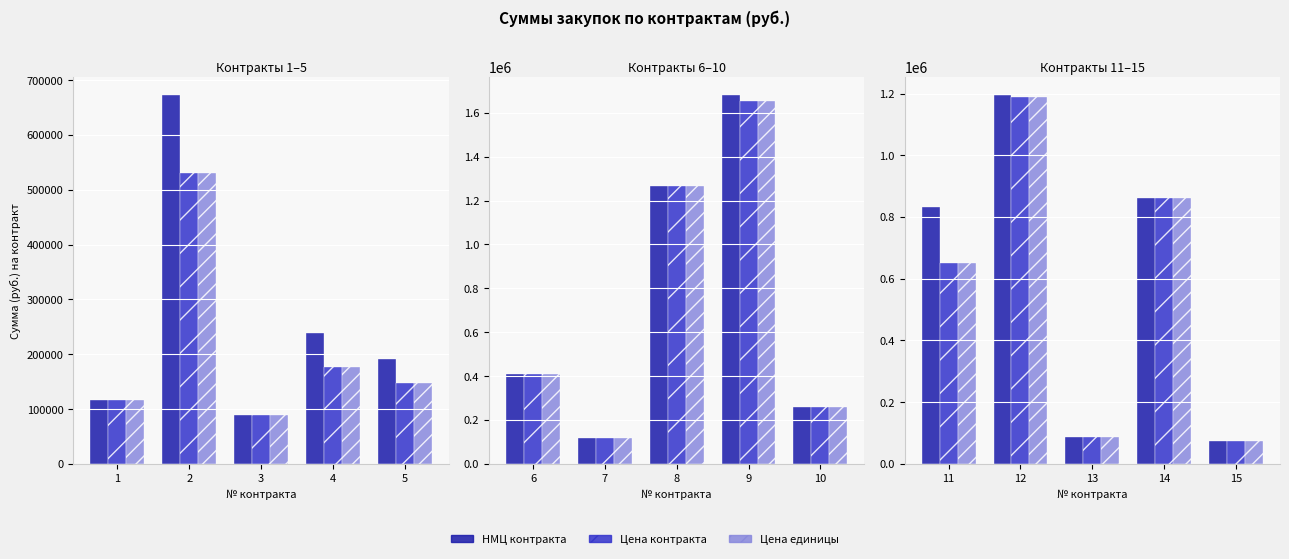

What is the approximate value of НМЦ контракта at 13?

86240.0